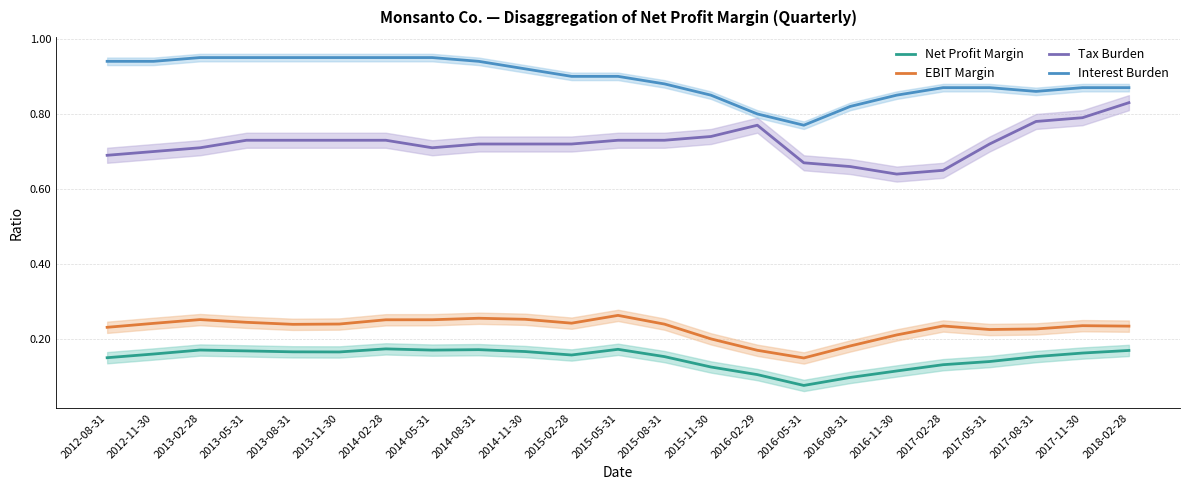

At which category does Interest Burden reach its first local valley?

2016-05-31